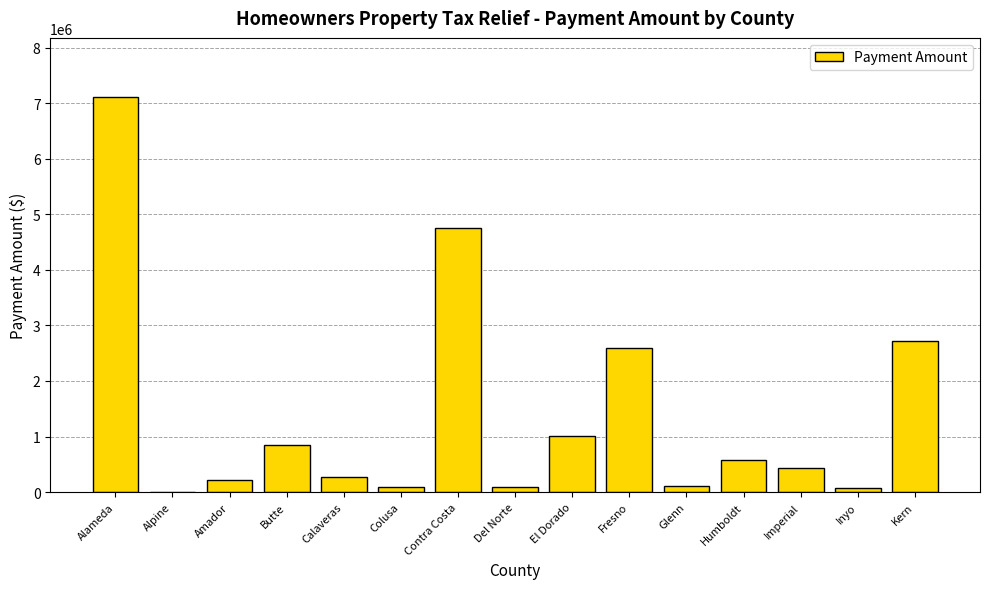

What is the difference between the values at Butte and Colusa?

749789.6